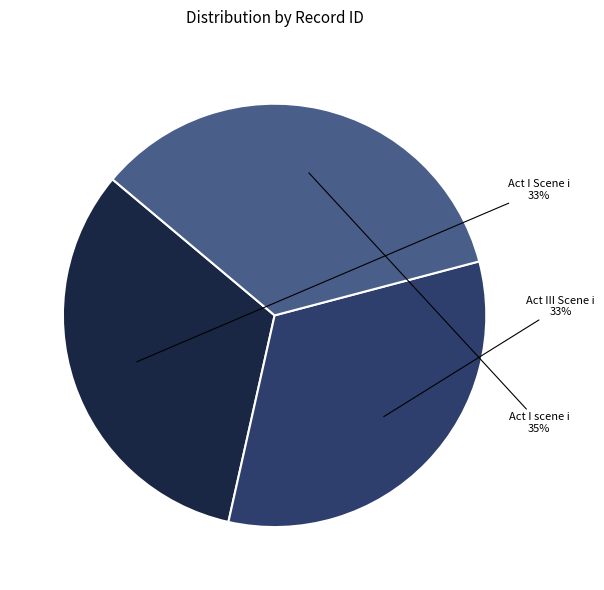

To the nearest percent, what is the difference between the largest and smallest slice percentages?

2%